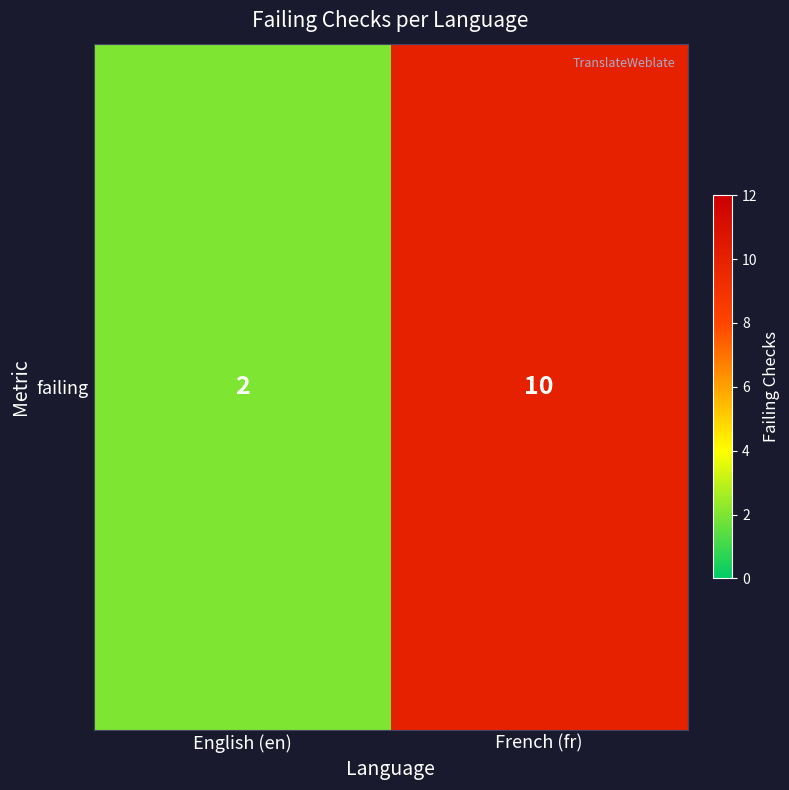

List the labels in order of value, smallest first.

English (en), French (fr)